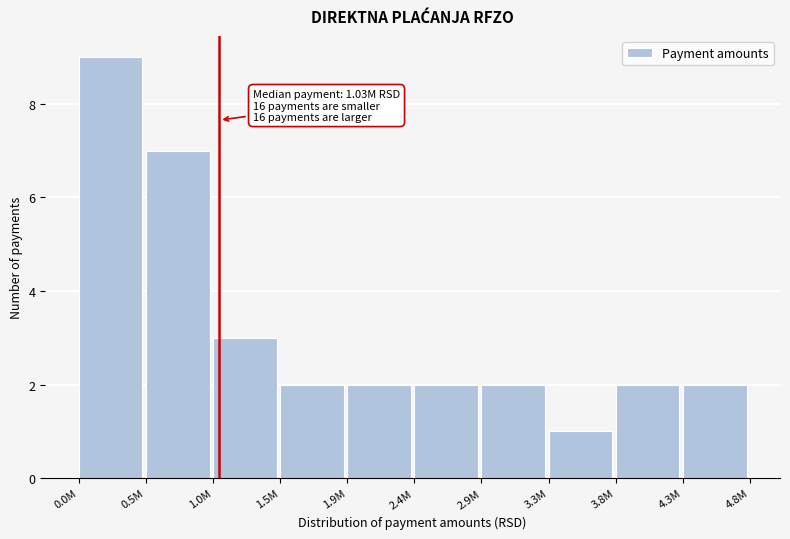

Reading left to right, list all the values displayed in this chart.

9	7	3	2	2	2	2	1	2	2